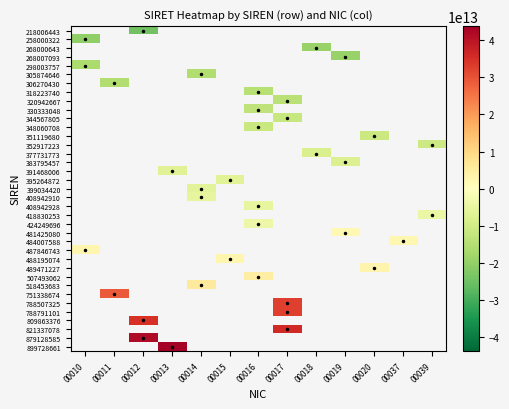

At which category does the chart reach its minimum across all series?

00012